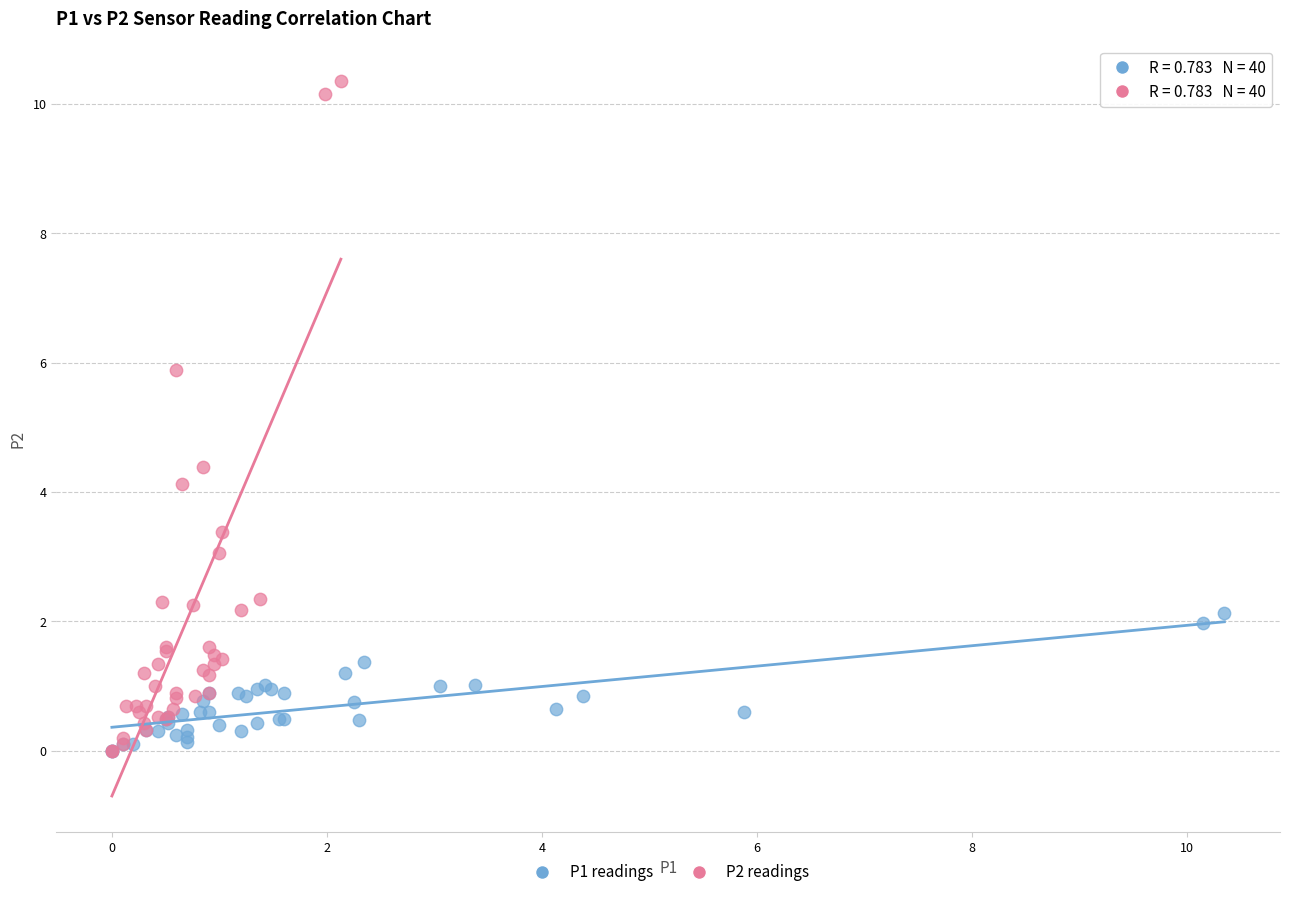

Which series contains the highest Y value?

P2 readings